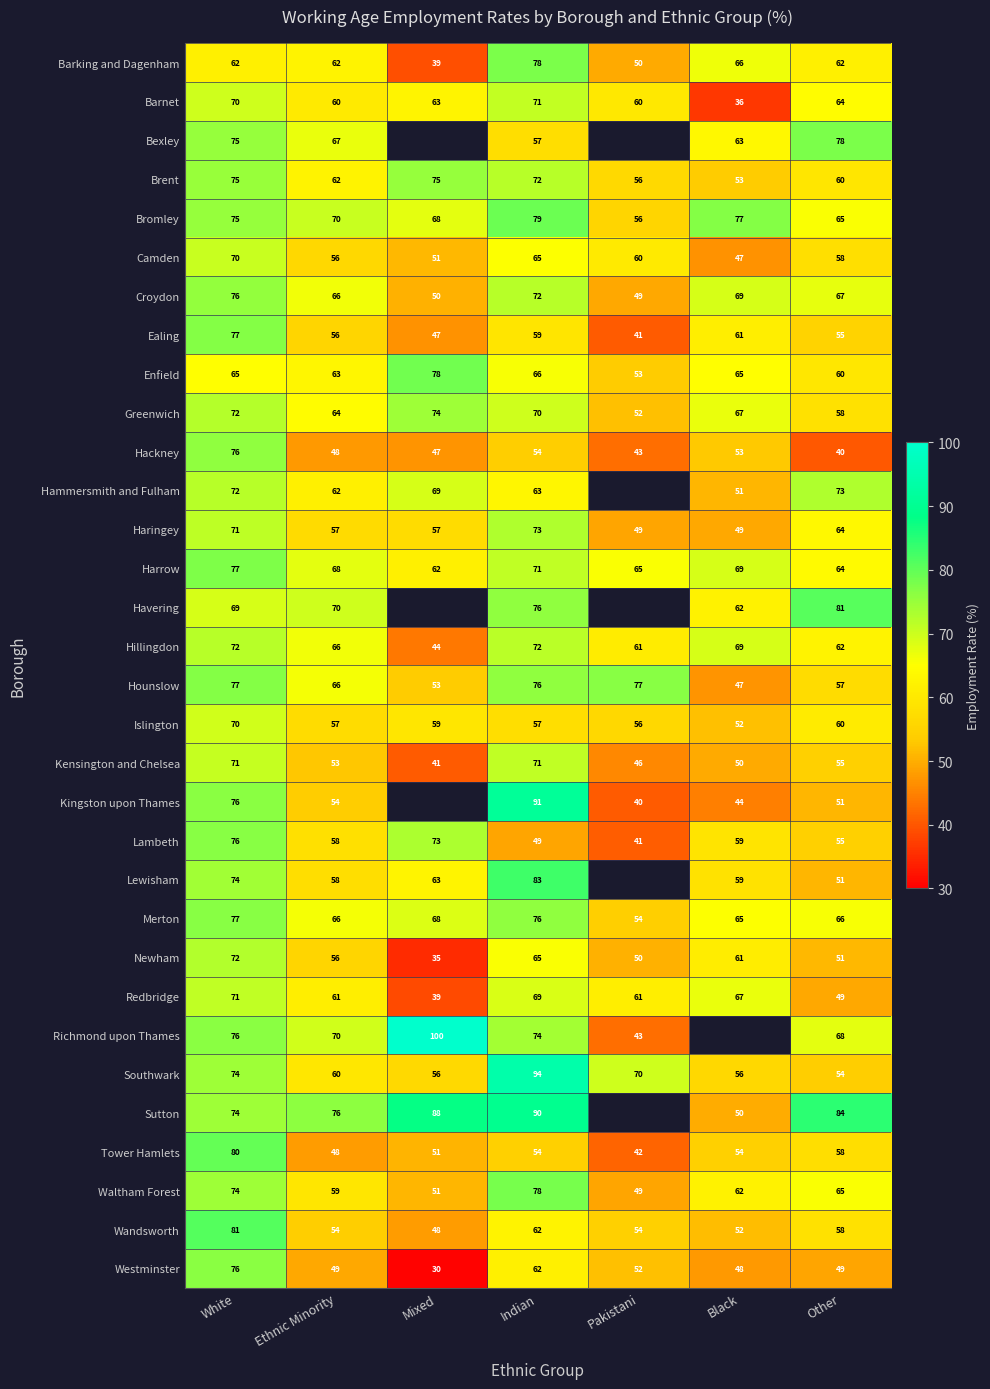

What is the difference between the maximum and minimum values in the Hillingdon series?

28.0